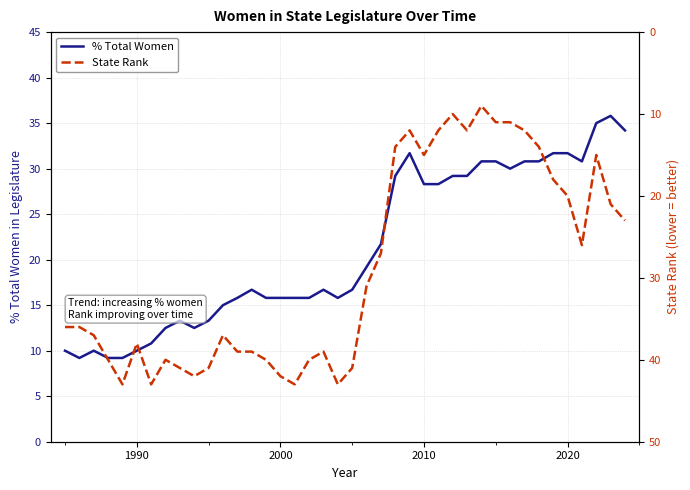

How many values in the State Rank series exceed 36?

19